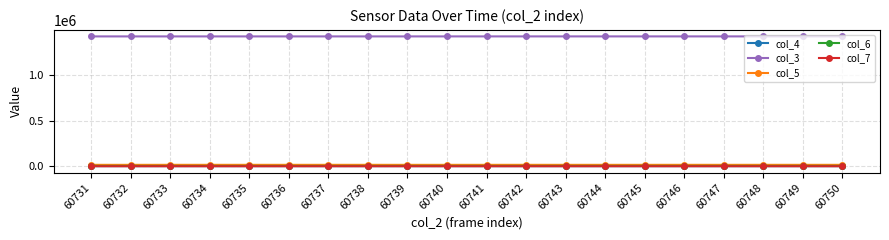

True or false: col_4 and col_3 cross at least once.

False